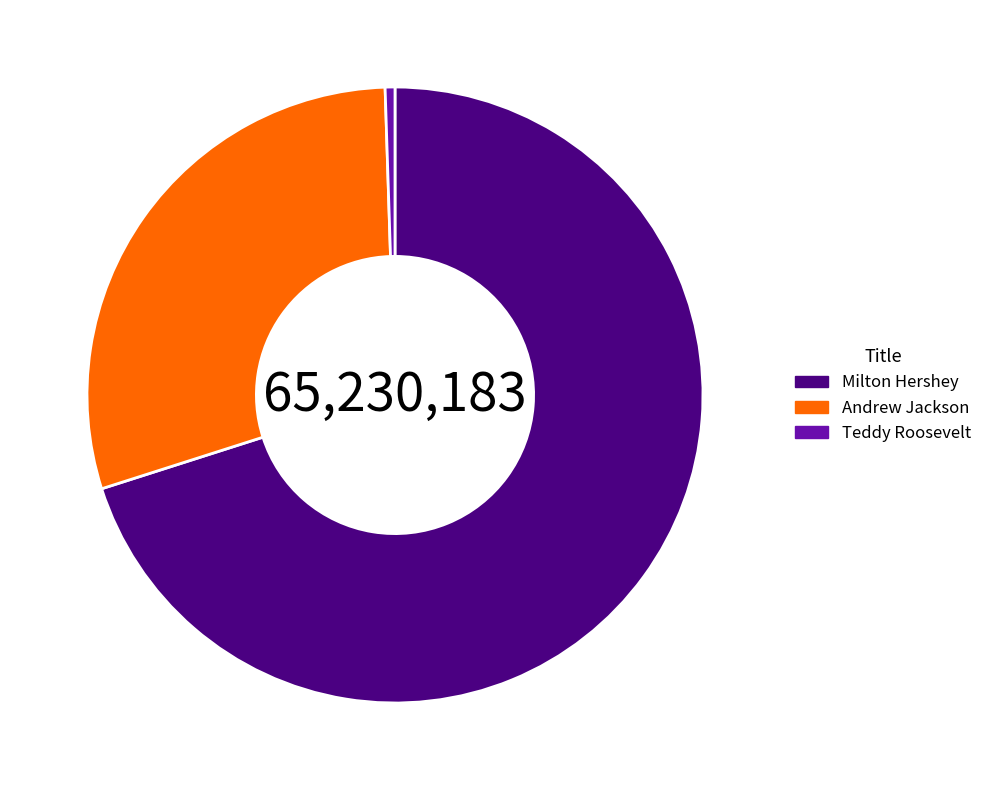

Which slice represents more than half of the pie?

Milton Hershey